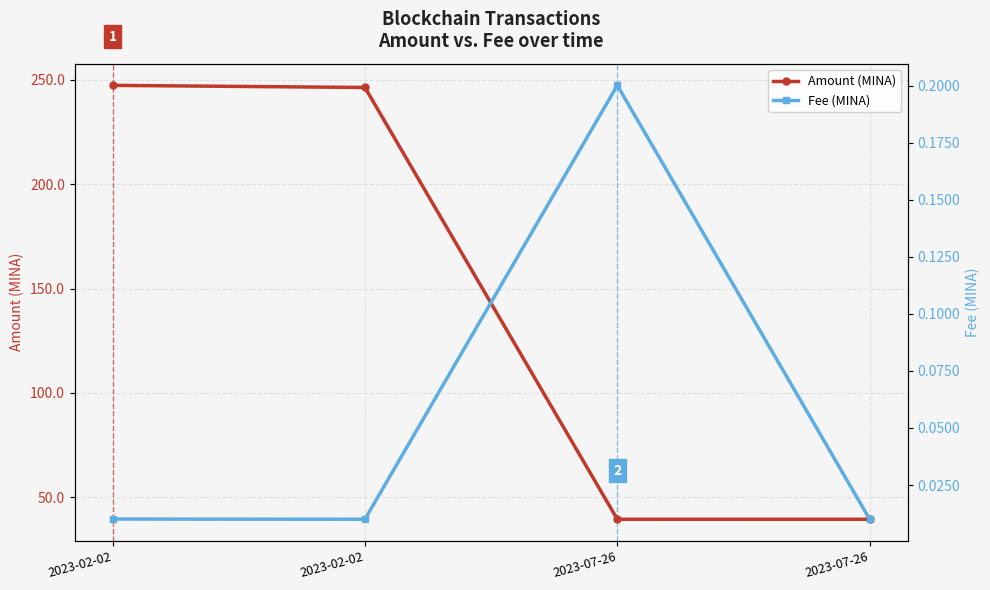

Reading left to right, extract all data points from this chart.

Amount (MINA): 247.4	246.4	39.4	39.4
Fee (MINA): 0.0	0.0	0.2	0.0